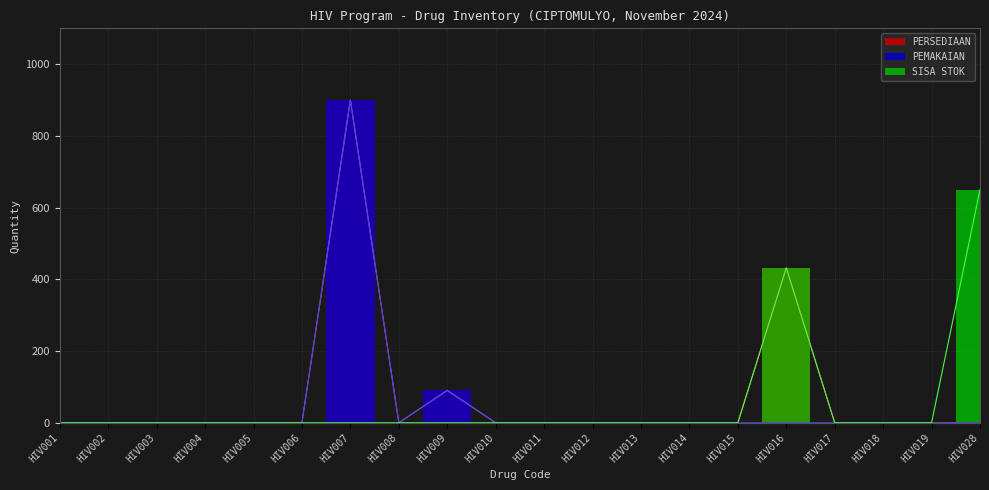

True or false: PERSEDIAAN and SISA STOK cross at least once.

False